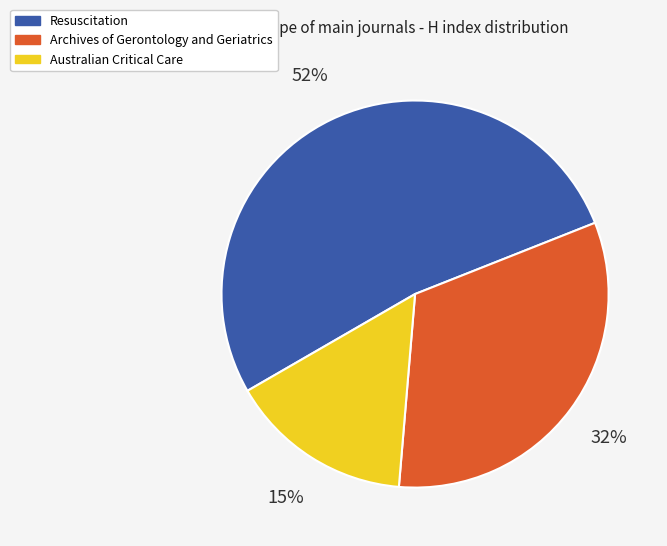

Which slice is the largest?

Resuscitation